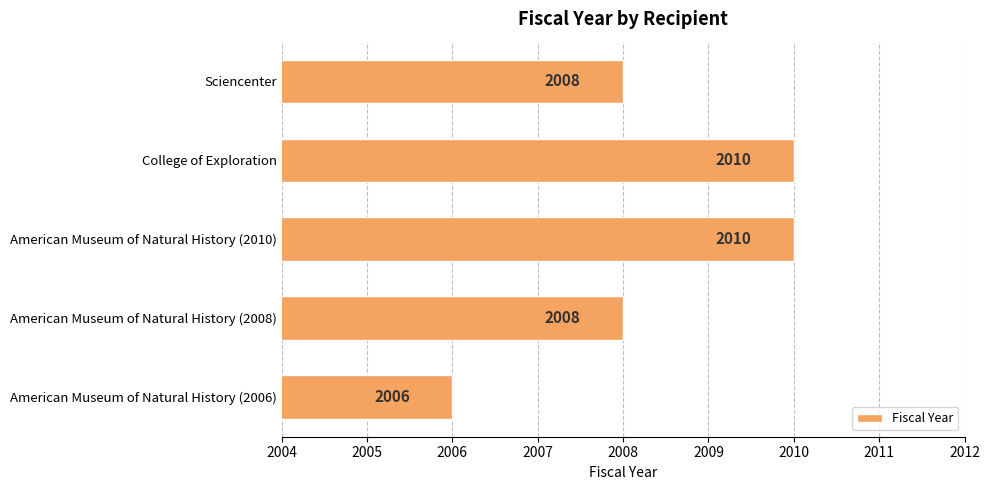

What value does the data have at American Museum of Natural History (2006)?

2006